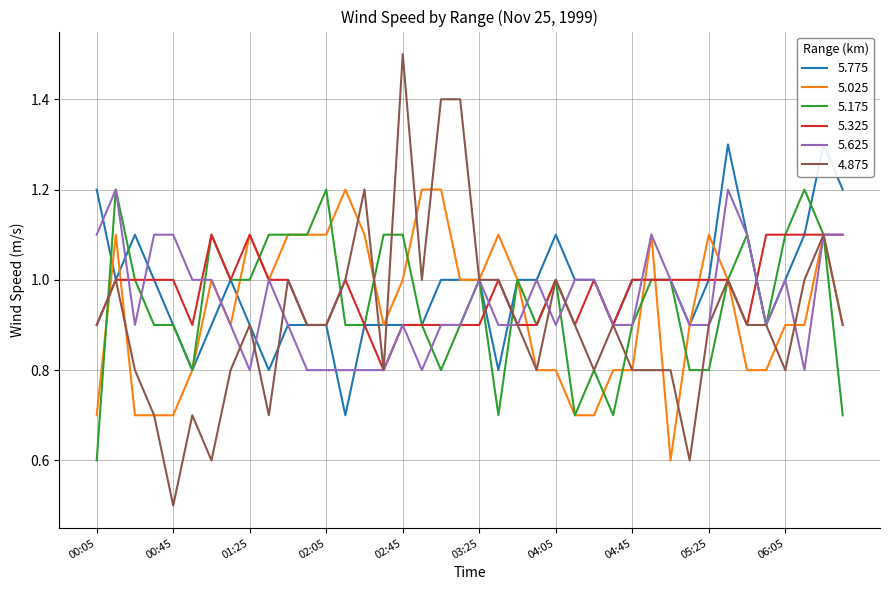

Which category has the lowest value in the 4.875 series?

00:45